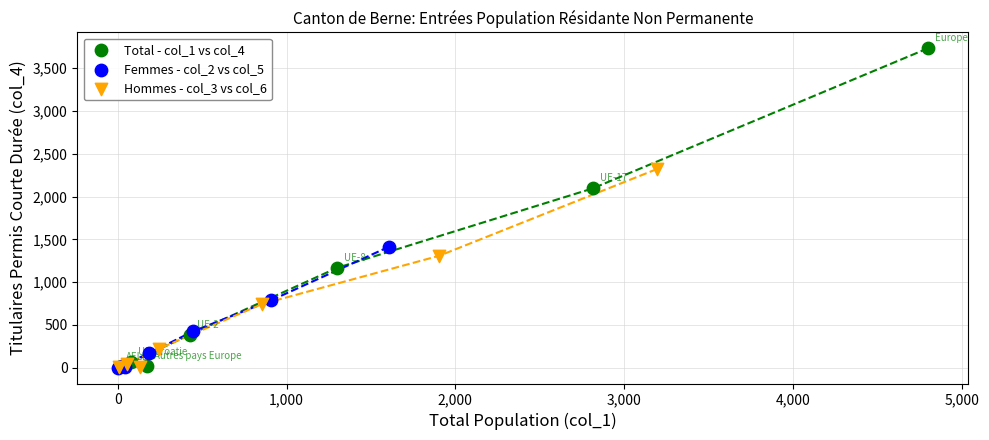

What are all the series names shown in the legend?

Total - col_1 vs col_4, Femmes - col_2 vs col_5, Hommes - col_3 vs col_6